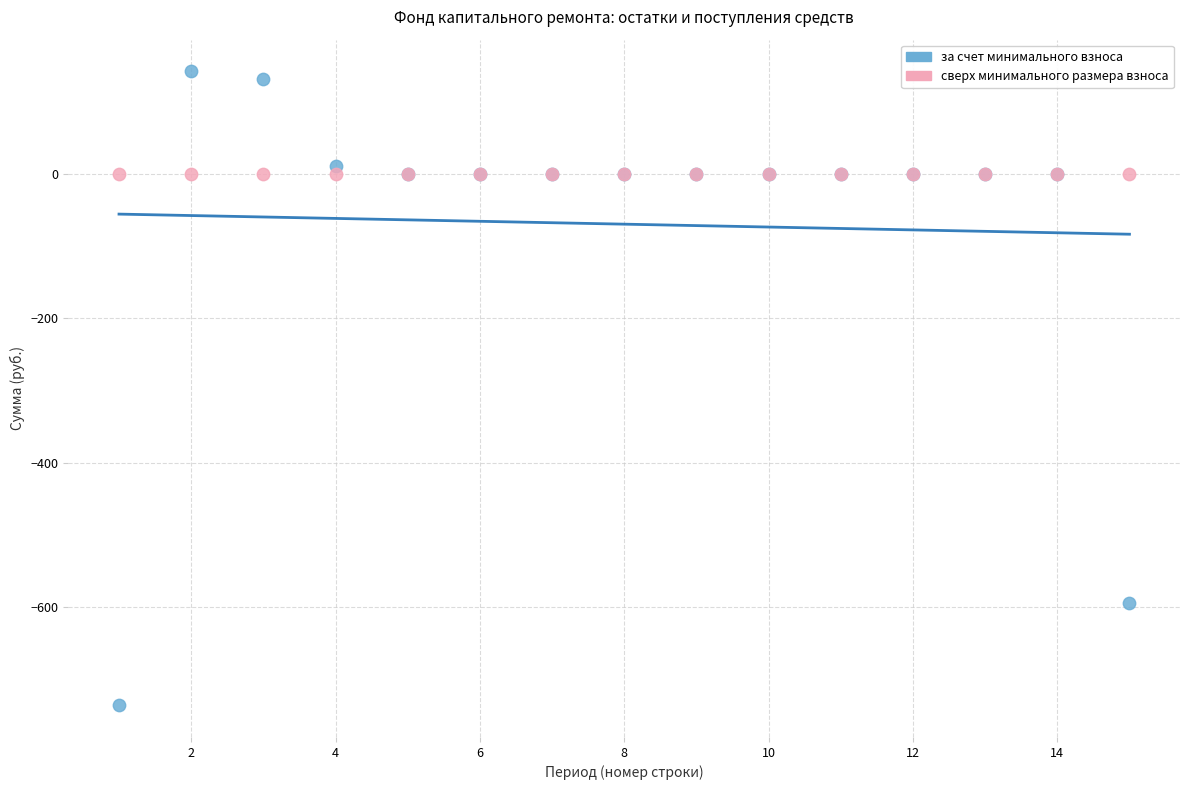

What are all the series names shown in the legend?

за счет минимального взноса, сверх минимального размера взноса